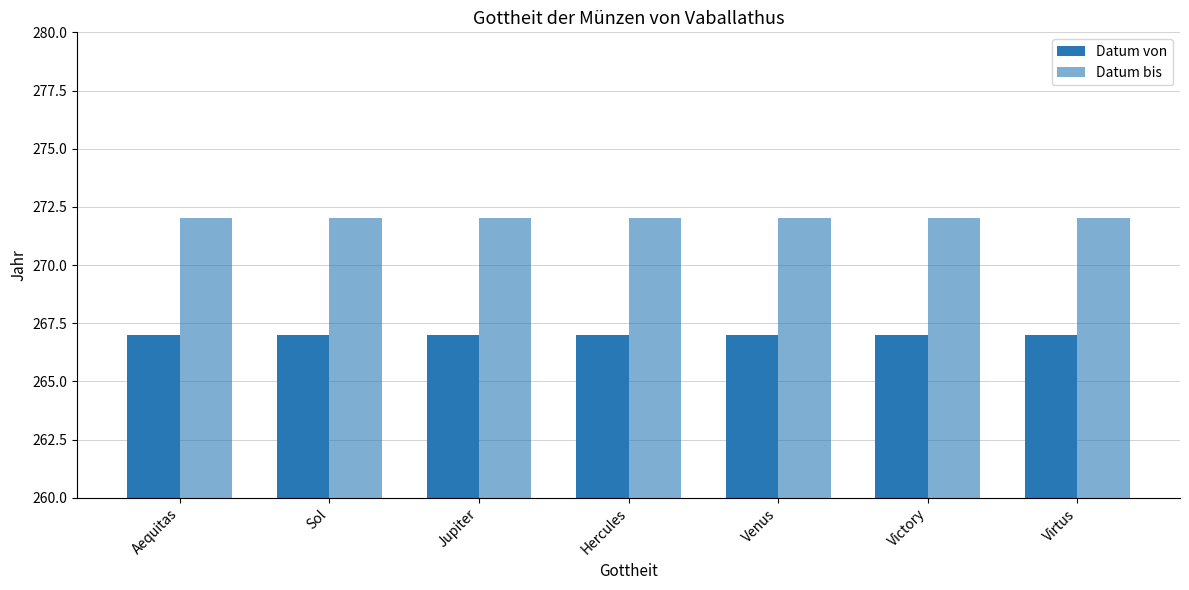

List the labels in order of Datum bis value, smallest first.

Aequitas, Sol, Jupiter, Hercules, Venus, Victory, Virtus